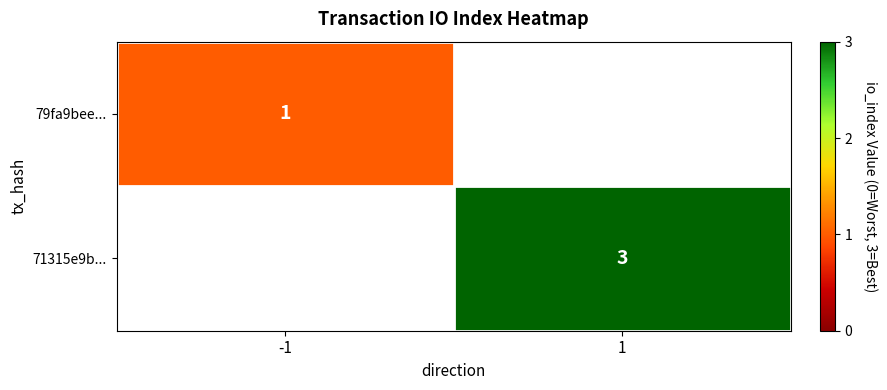

The value of 71315e9b... at 1 is 3. True or false?

True